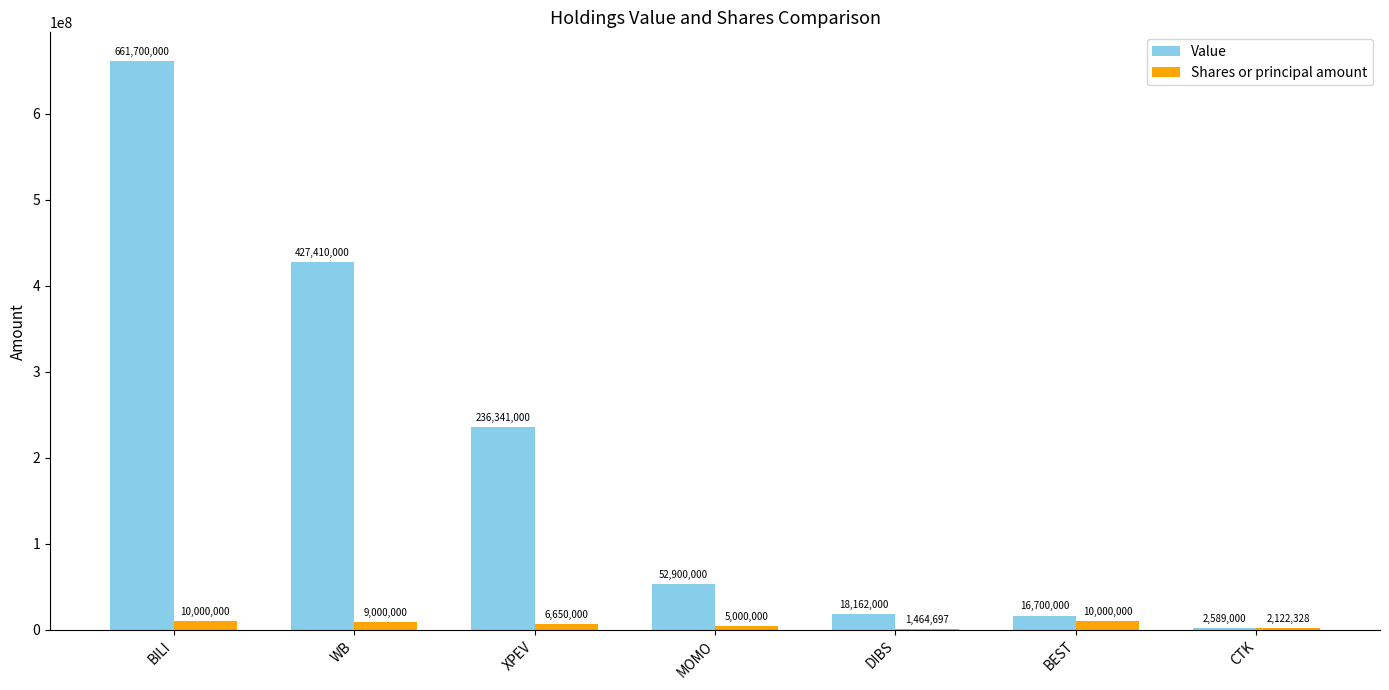

The Value series shows 236341000 at XPEV. True or false?

True